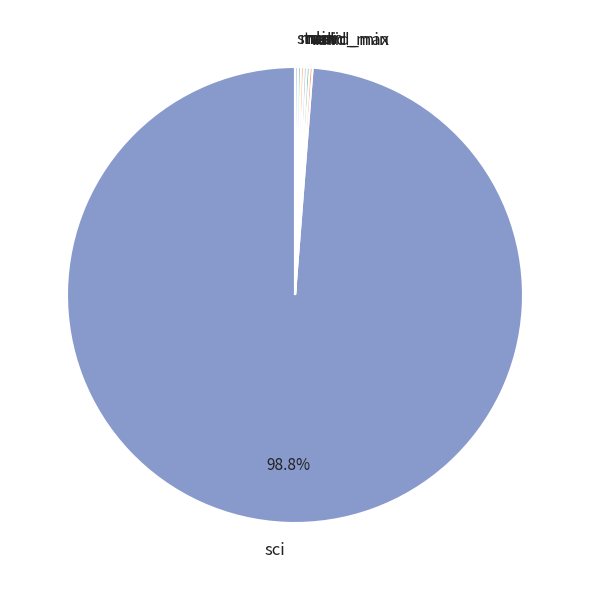

Which category has the biggest portion of the pie?

sci